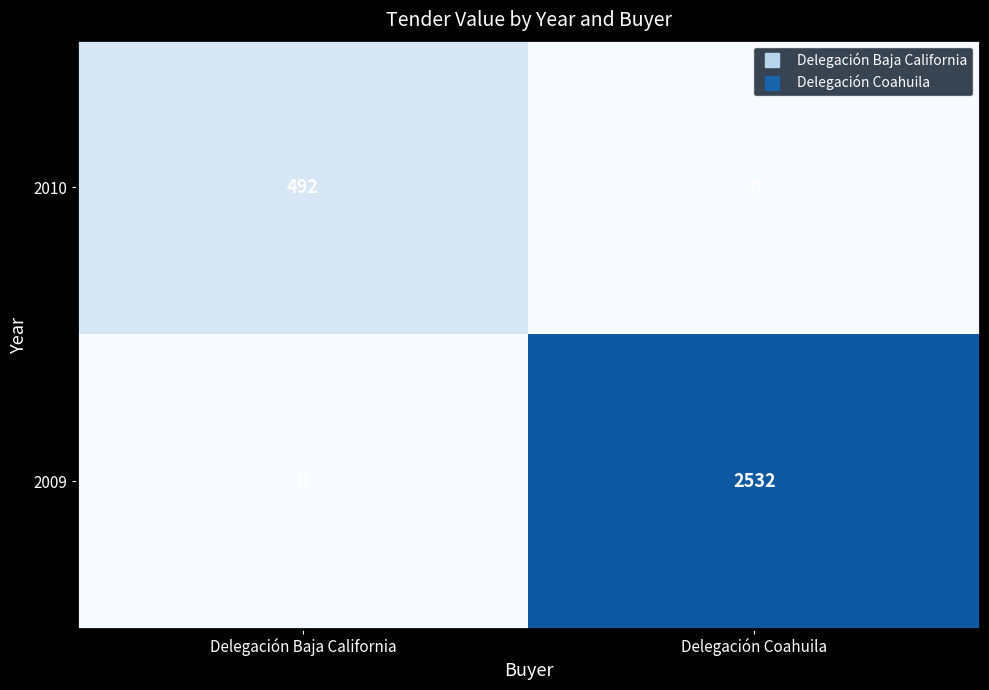

Which series has the largest range (max minus min)?

2009